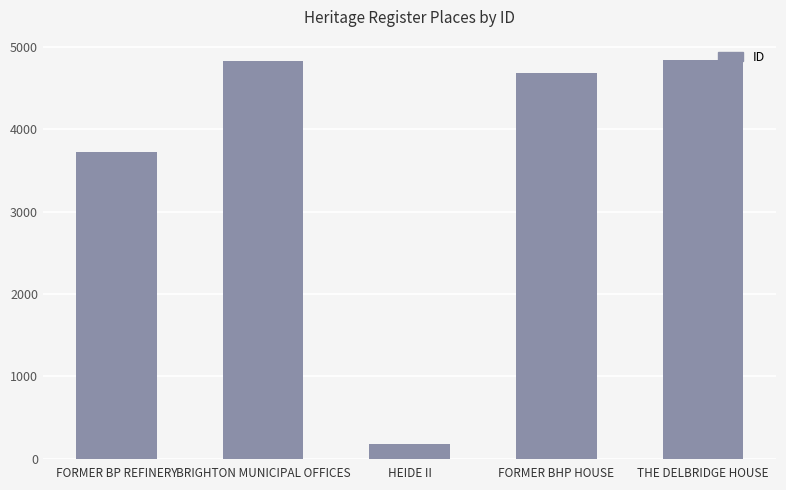

At which label does the data first exceed 4690?

BRIGHTON MUNICIPAL OFFICES